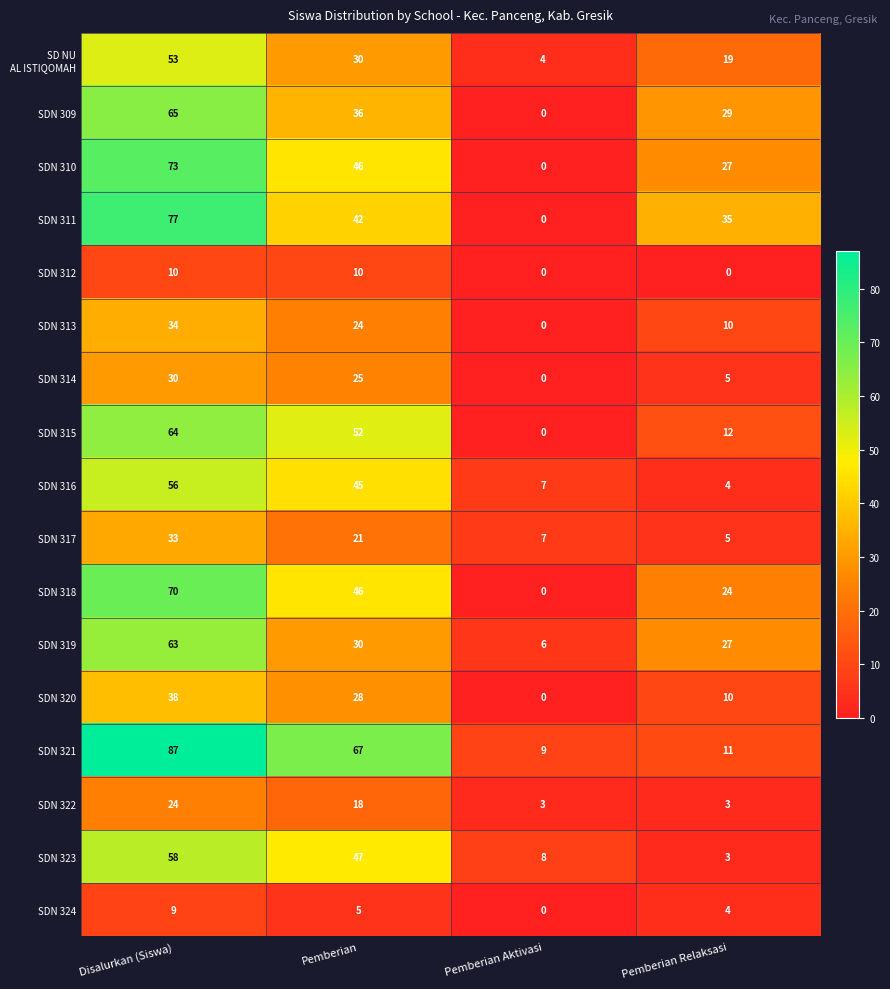

Which series has the widest spread of values?

SDN 321